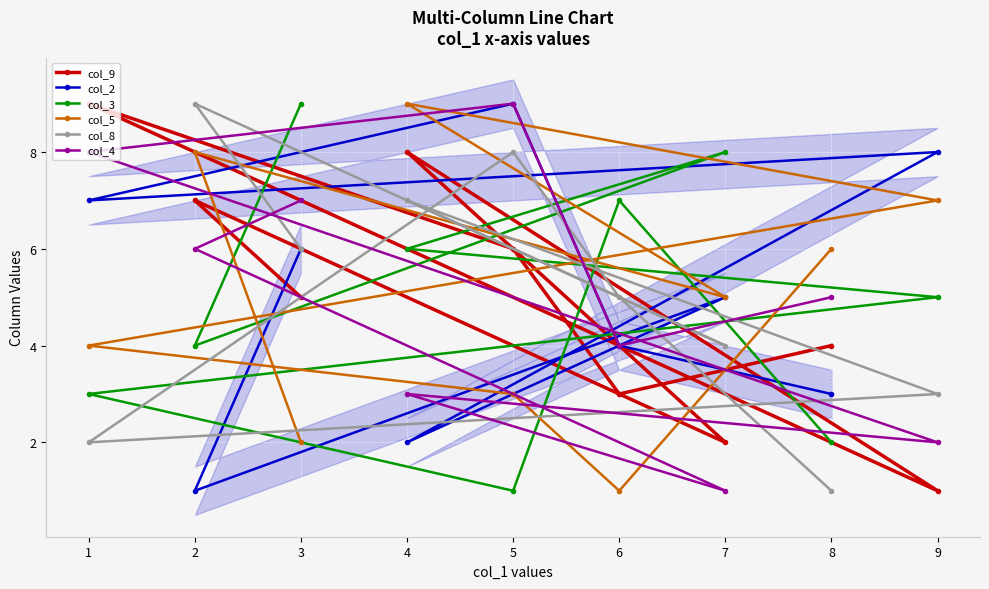

In col_2, how many points are lower than both neighbors (excluding endpoints)?

3